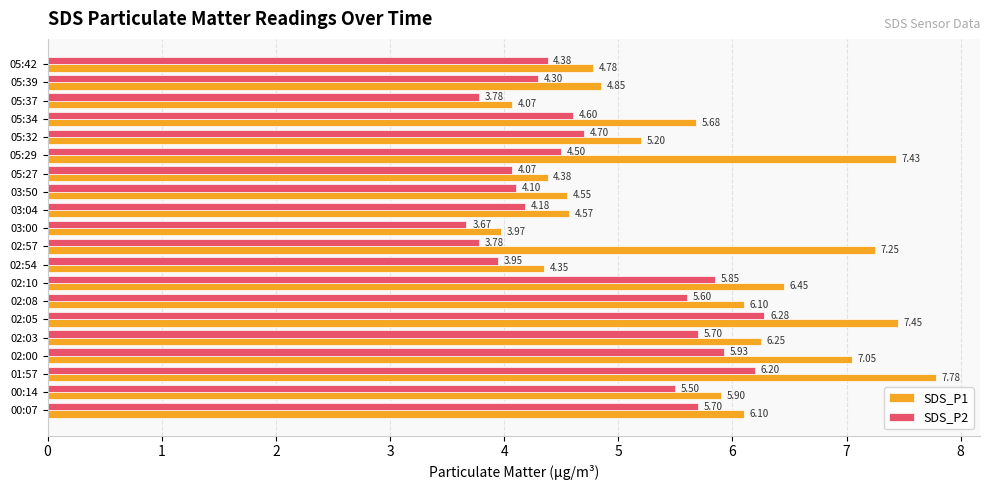

Rank the series by their maximum value, from highest to lowest.

SDS_P1, SDS_P2